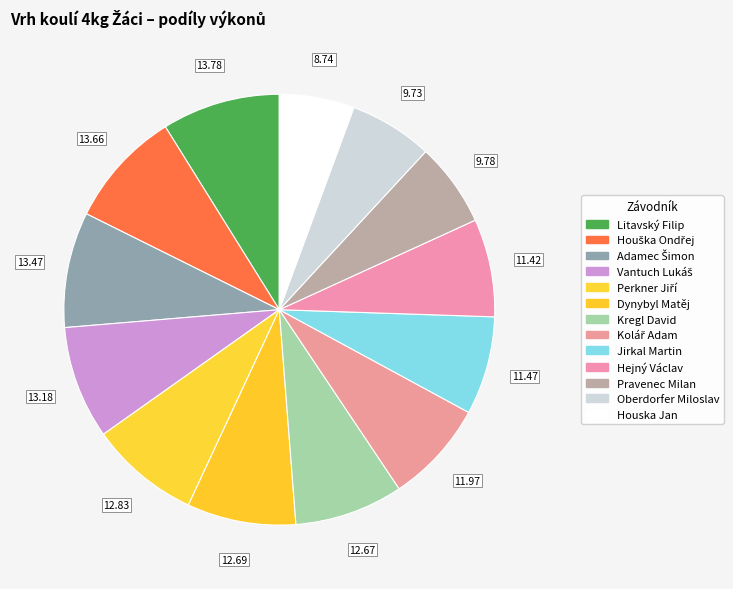

To the nearest percent, what is the difference between the largest and smallest slice percentages?

3%